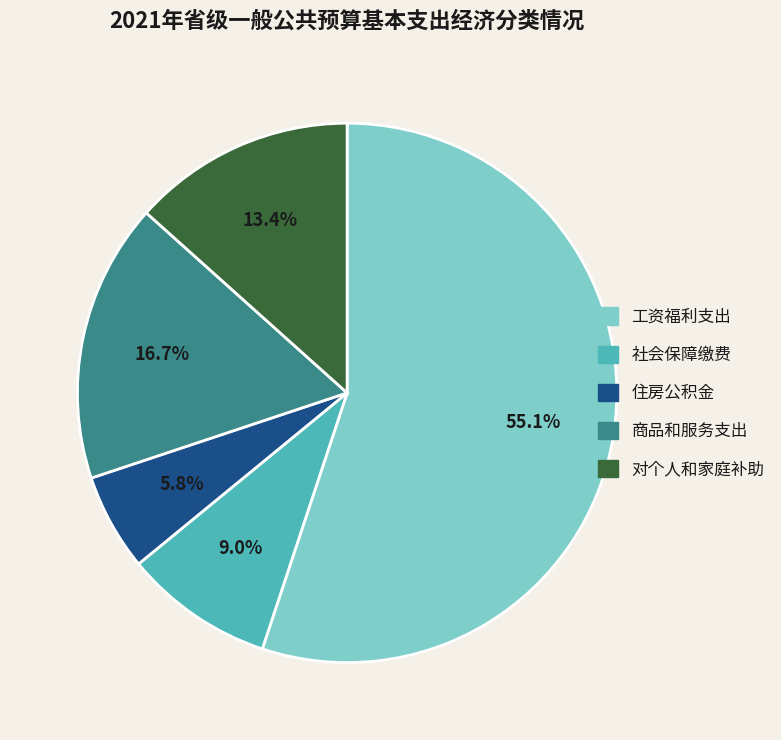

Does any single category account for the majority?

Yes